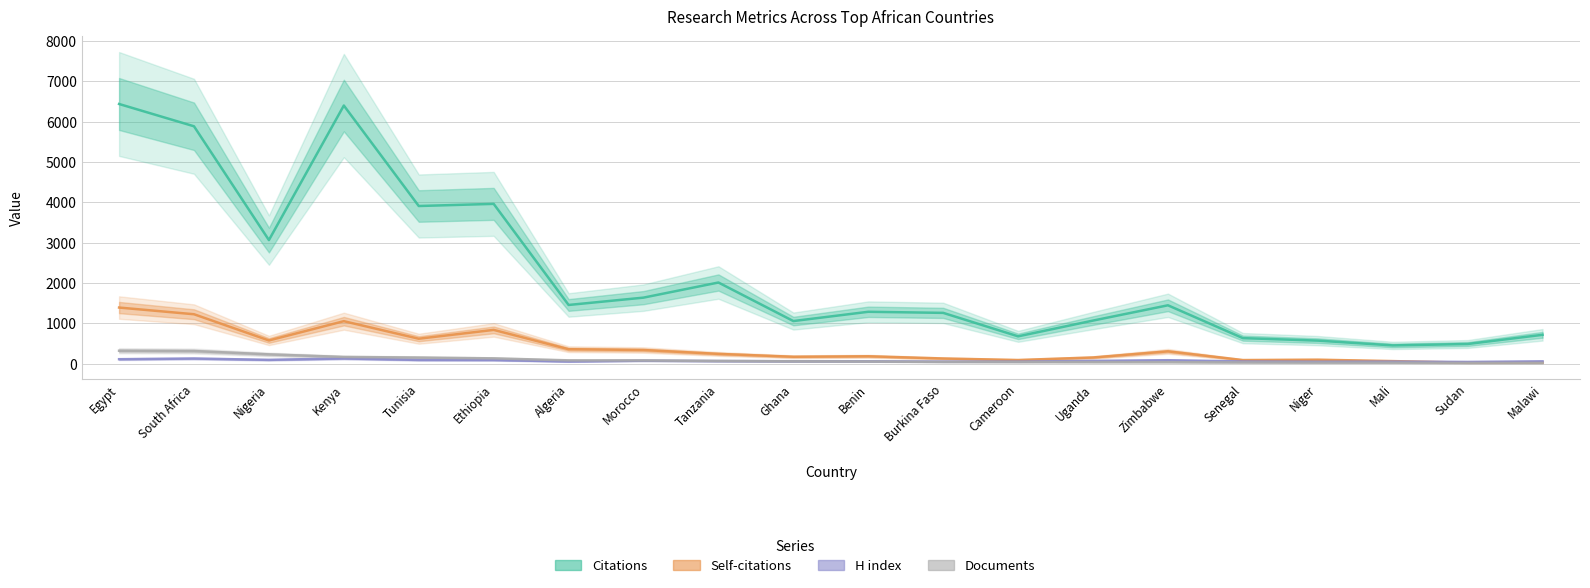

How many lines are shown in the chart?

4